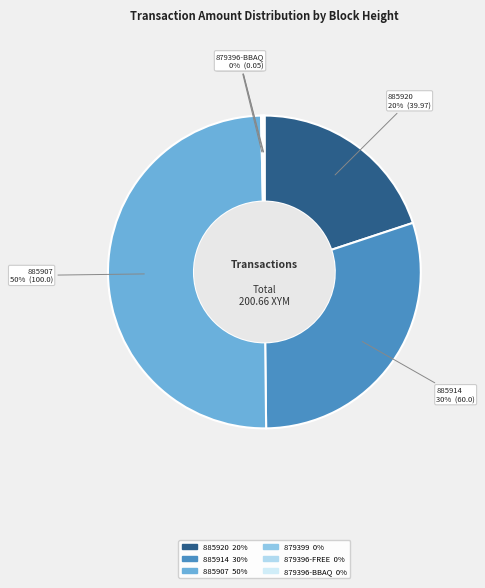

To the nearest percent, what is the average slice percentage?

17%